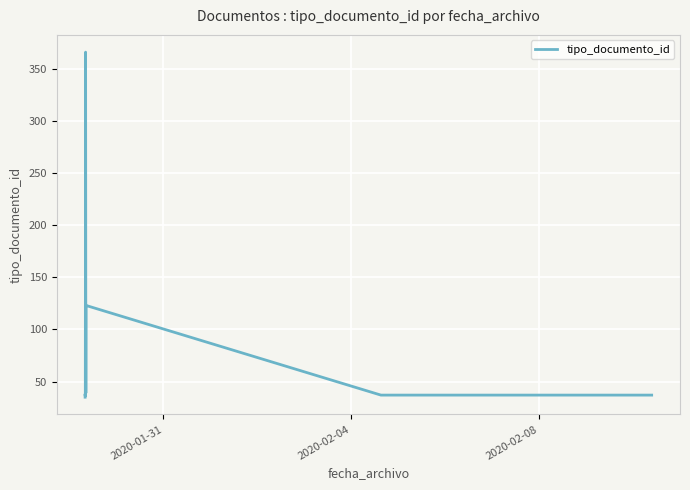

True or false: the data has more than 2 interior local peaks.

True